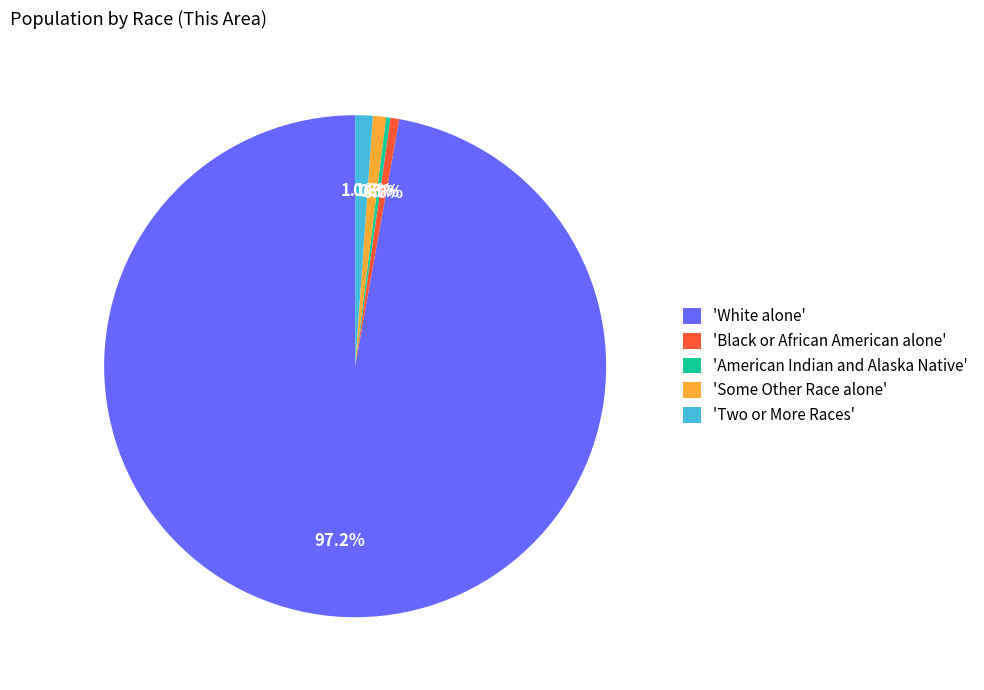

Which category accounts for the majority?

'White alone'